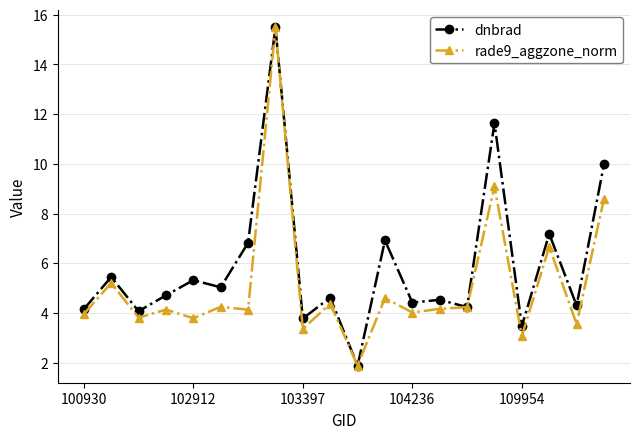

List the series in order of their overall mean, lowest first.

rade9_aggzone_norm, dnbrad